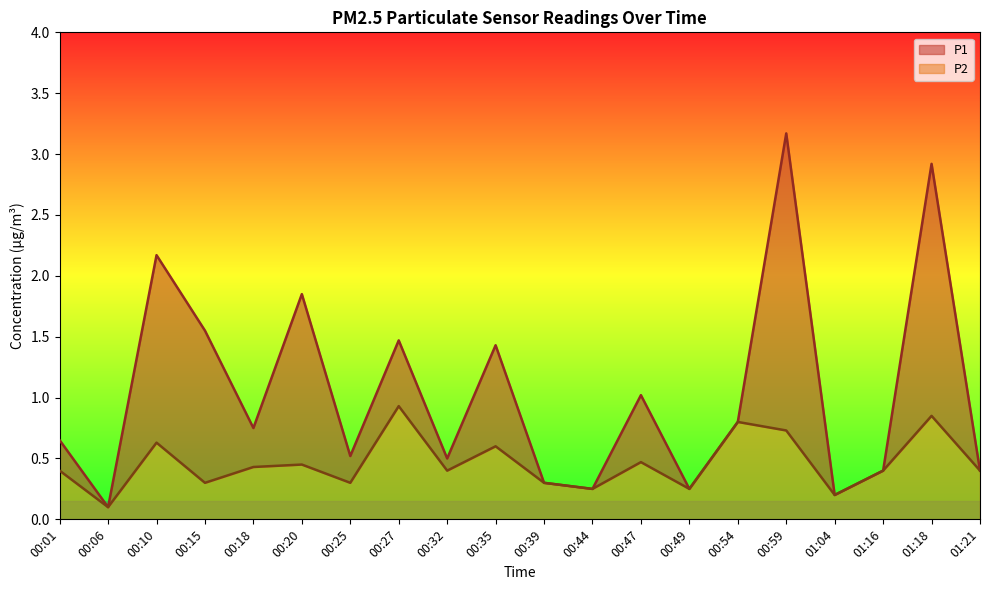

At which category is the sum across all series the highest?

00:59